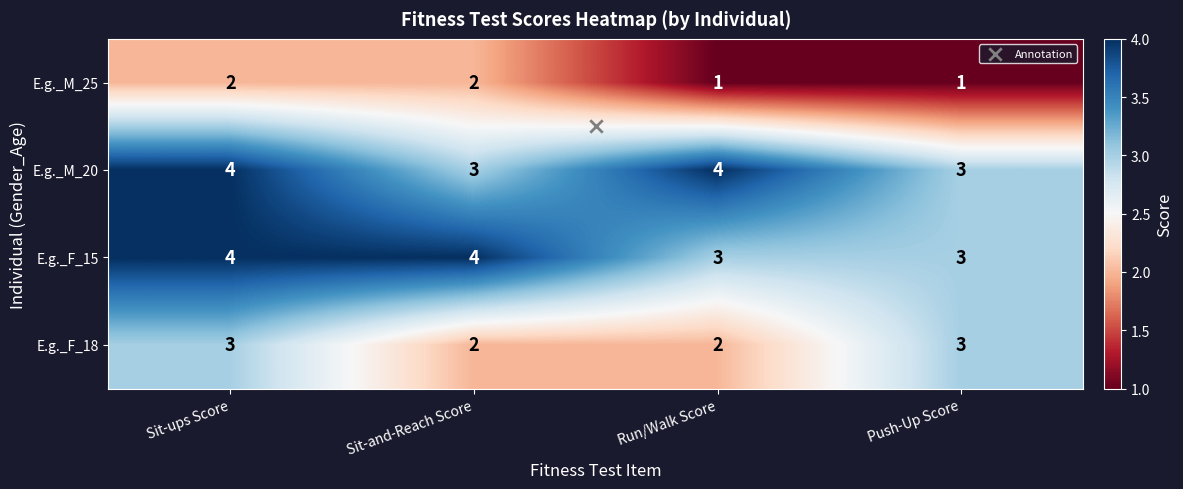

What is the spread (max minus min) of values at Sit-ups Score?

2